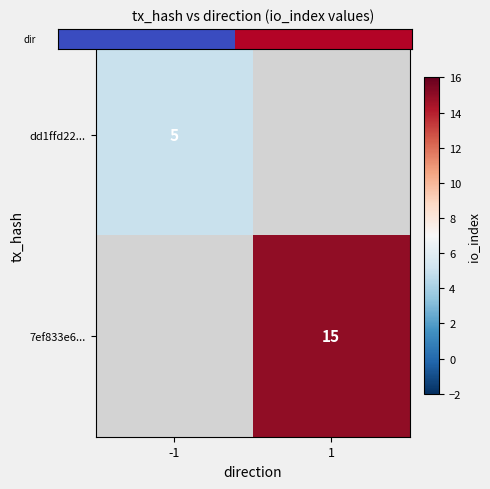

Which category has the lowest value in the 7ef833e6... series?

-1